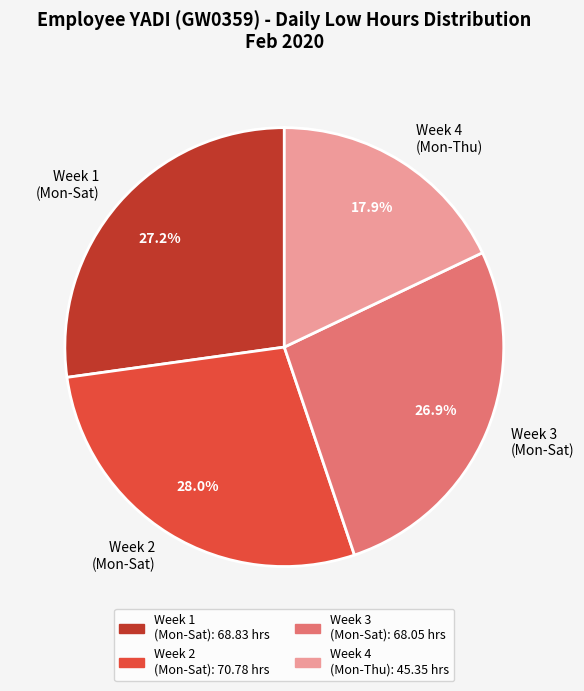

Combined, what portion of the pie is Week 2 (Mon-Sat) and Week 3 (Mon-Sat)?

54.9%